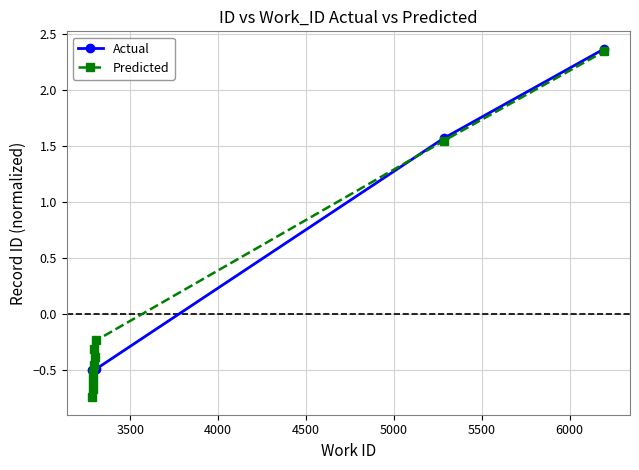

Is it true that Actual equals -0.1 at 4000?

False